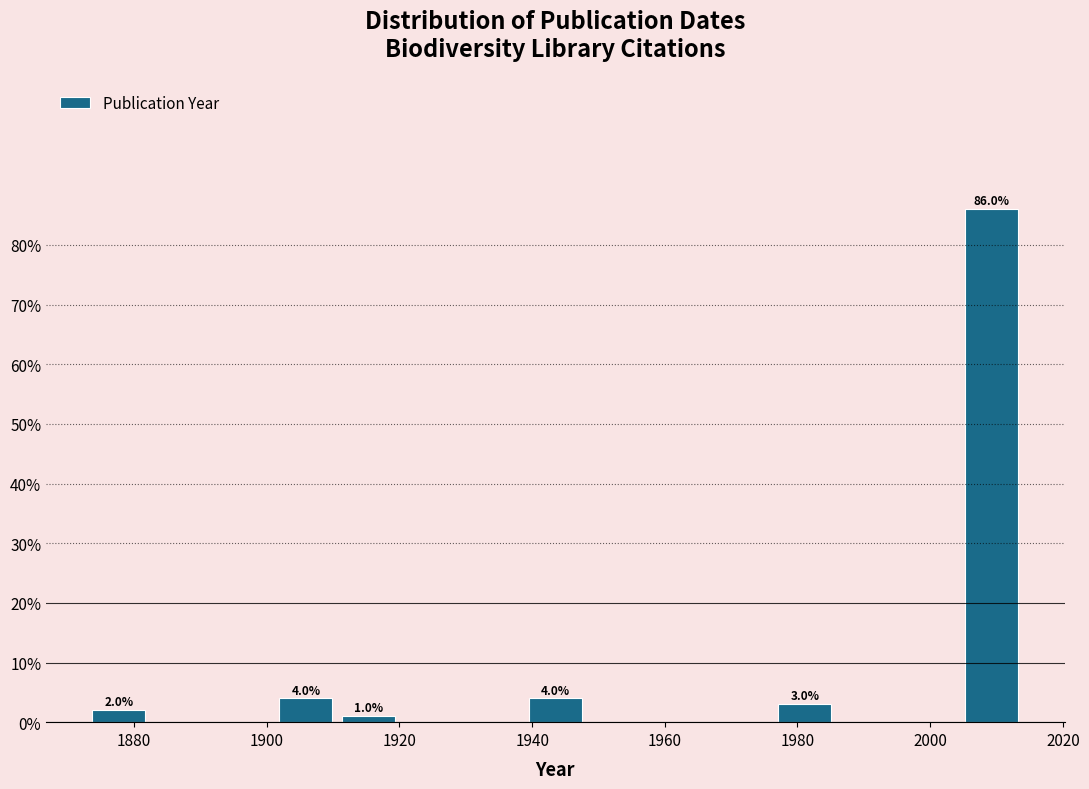

Over which range of the x-axis is the bar tallest?

2004.6 to 2014.0